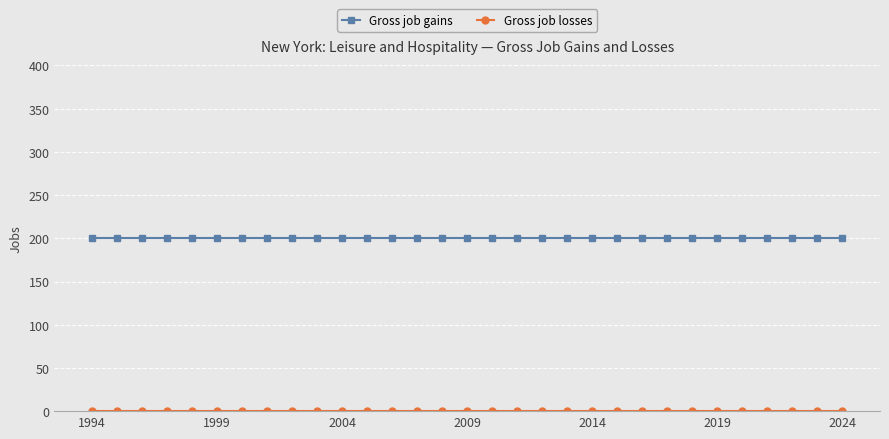

Which series has the largest total across all categories?

Gross job gains